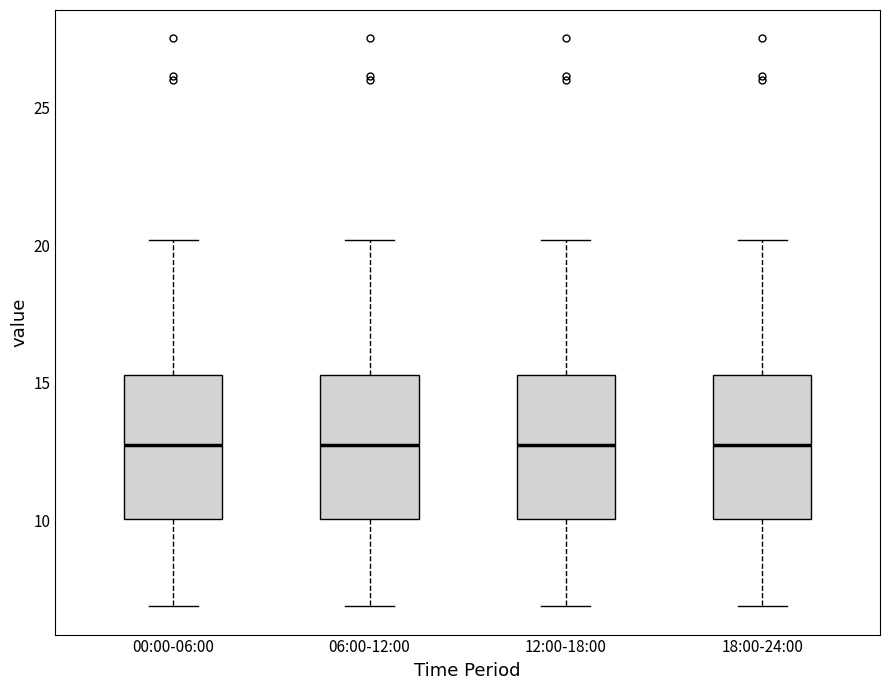

Reading left to right, read every box against the y-axis: the position of its median line, the range the box covers, and the ends of its whiskers. The values are not printed on the chart, so give them approximately, as read against the axis.

00:00-06:00: median 13.0, box 10.0 to 15.5, whiskers 7.0 to 20.0
06:00-12:00: median 13.0, box 10.0 to 15.5, whiskers 7.0 to 20.0
12:00-18:00: median 13.0, box 10.0 to 15.5, whiskers 7.0 to 20.0
18:00-24:00: median 13.0, box 10.0 to 15.5, whiskers 7.0 to 20.0